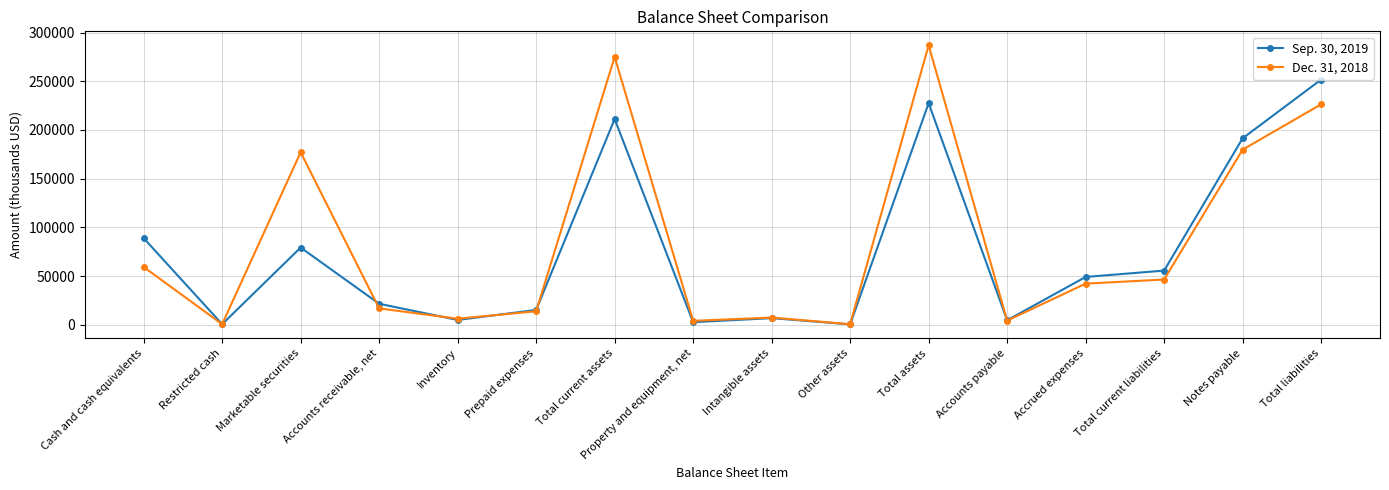

After their last crossing, which series has the higher values: Sep. 30, 2019 or Dec. 31, 2018?

Sep. 30, 2019